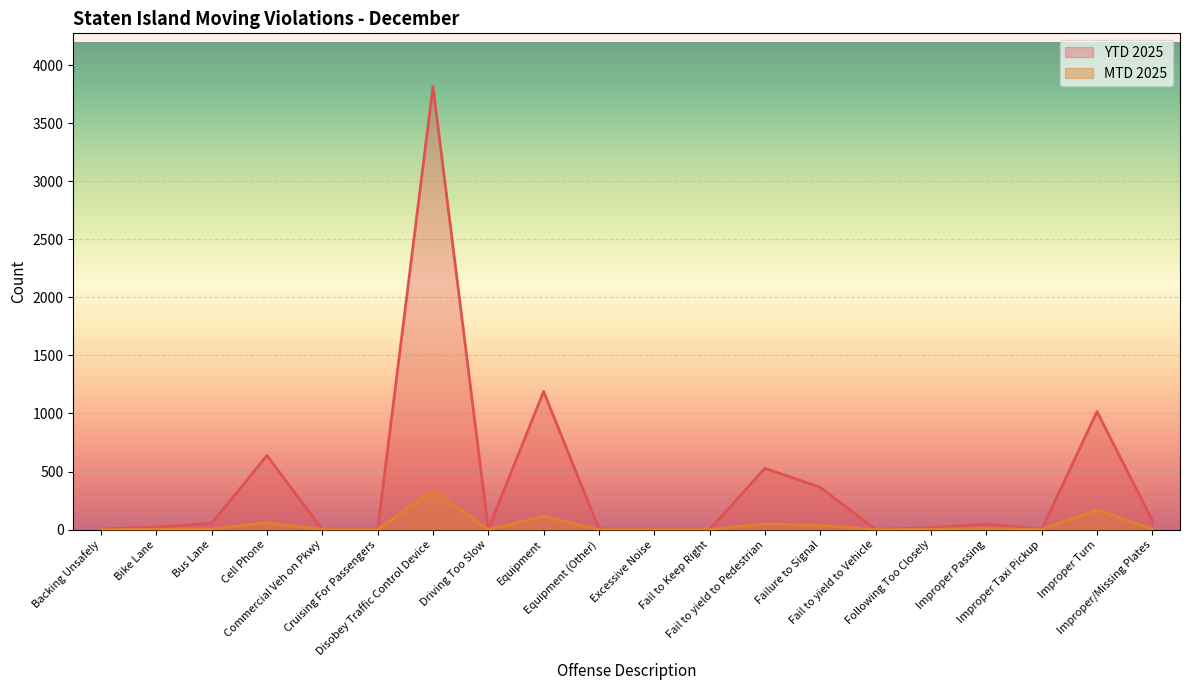

What is the difference between the maximum and minimum values in the MTD 2025 series?

340